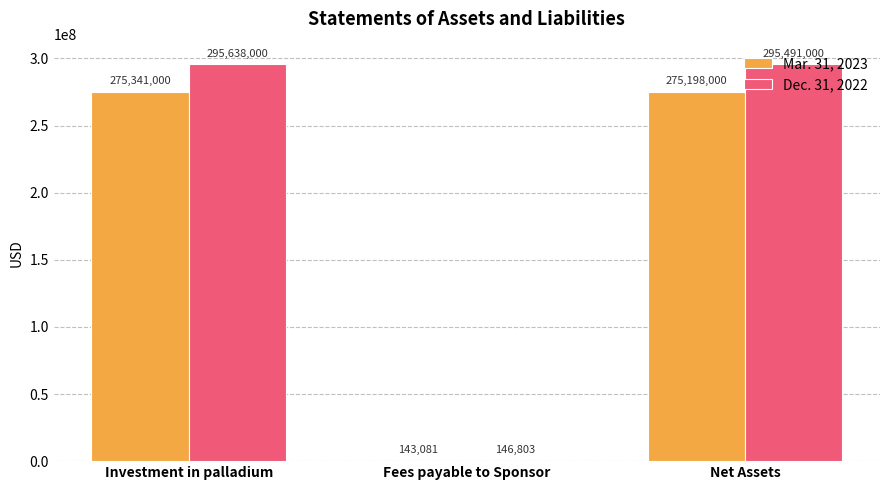

What is the sum of the Mar. 31, 2023 values at Investment in palladium and Fees payable to Sponsor?

275484081